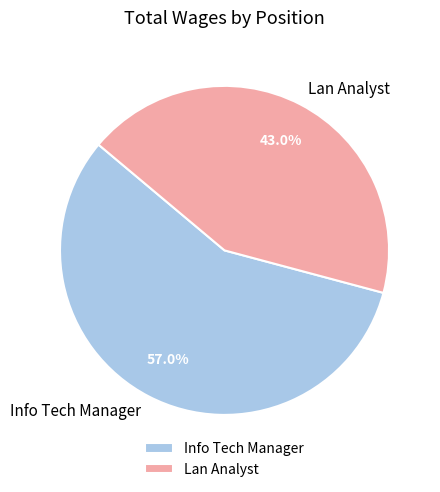

Which slice is the smallest?

Lan Analyst